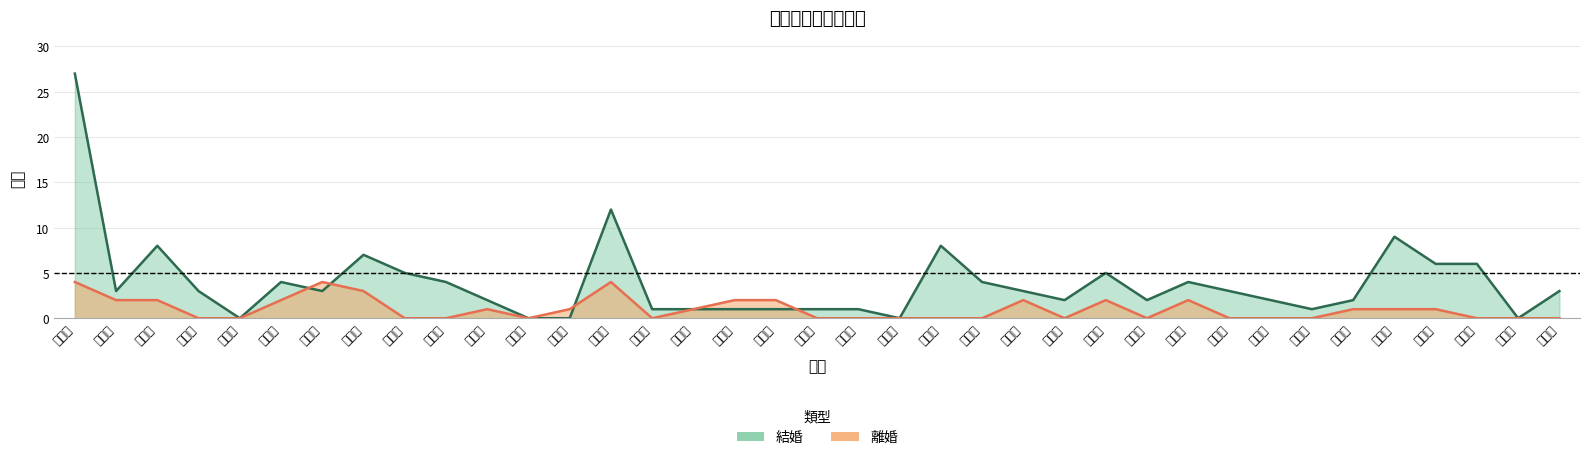

At which label does 結婚 first exceed 3?

清豐里